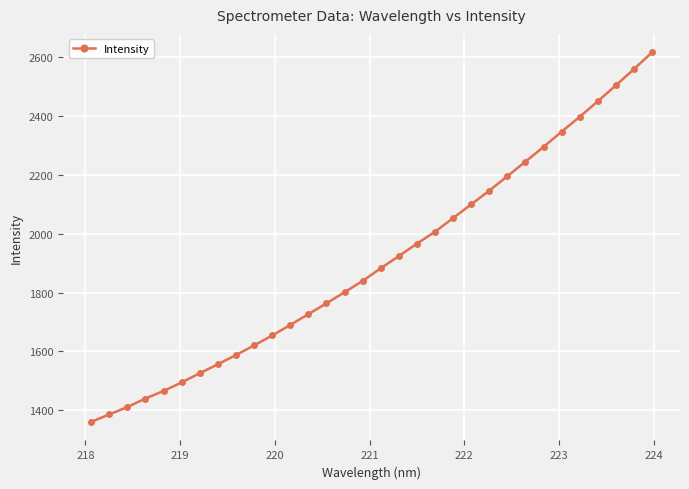

Reading left to right, list all the values displayed in this chart.

1360.2	1385.9	1410.8	1440.0	1465.7	1494.6	1525.8	1556.4	1587.7	1620.3	1654.1	1689.9	1726.7	1763.3	1801.3	1839.5	1882.7	1924.0	1966.3	2006.7	2053.1	2099.6	2146.3	2195.4	2244.9	2294.9	2346.7	2397.1	2449.9	2504.0	2559.1	2616.2